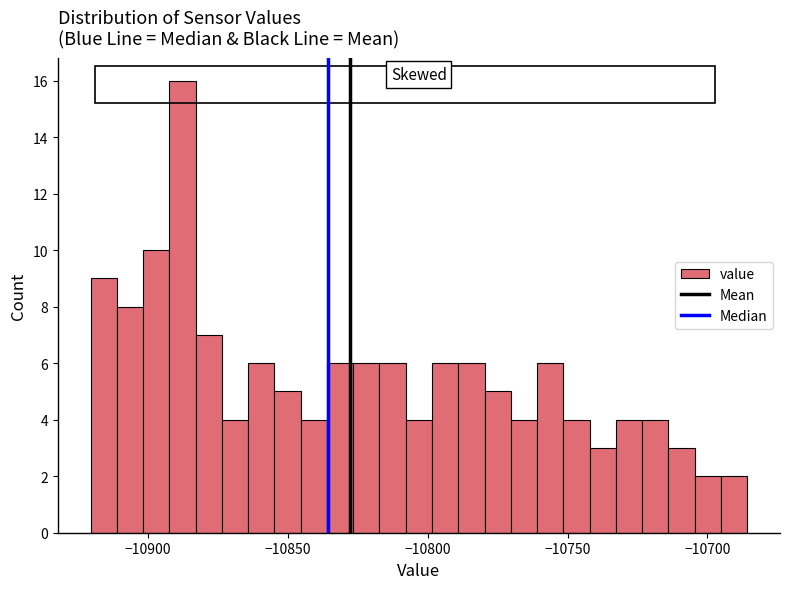

Around what value on the x-axis is the tallest bar? Give the approximate position of its centre, as read against the axis.

-10890